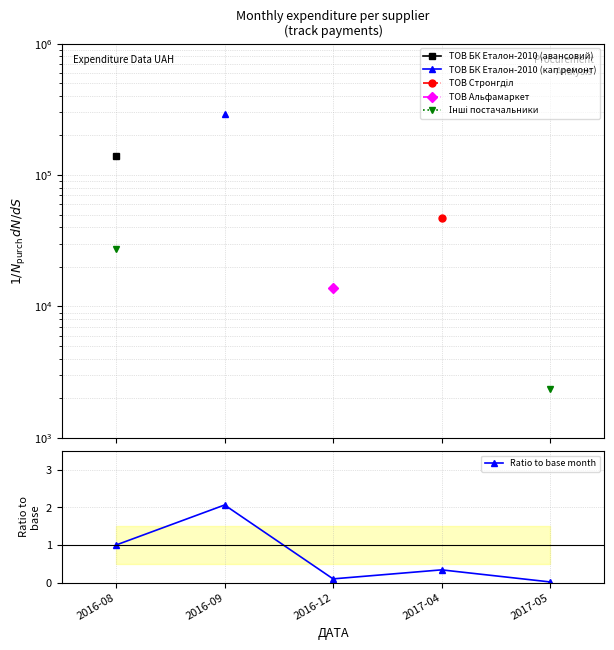

Where is the first local minimum for Ratio to base month?

2016-12